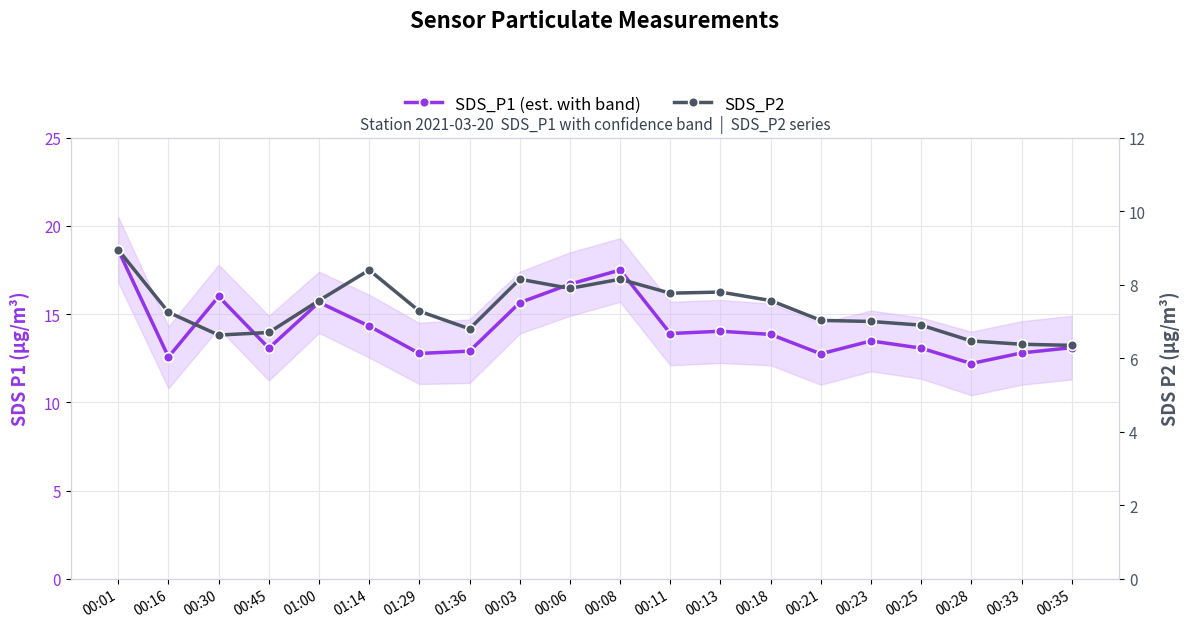

The SDS_P1 (est. with band) series shows 3.0 at 00:18. True or false?

False